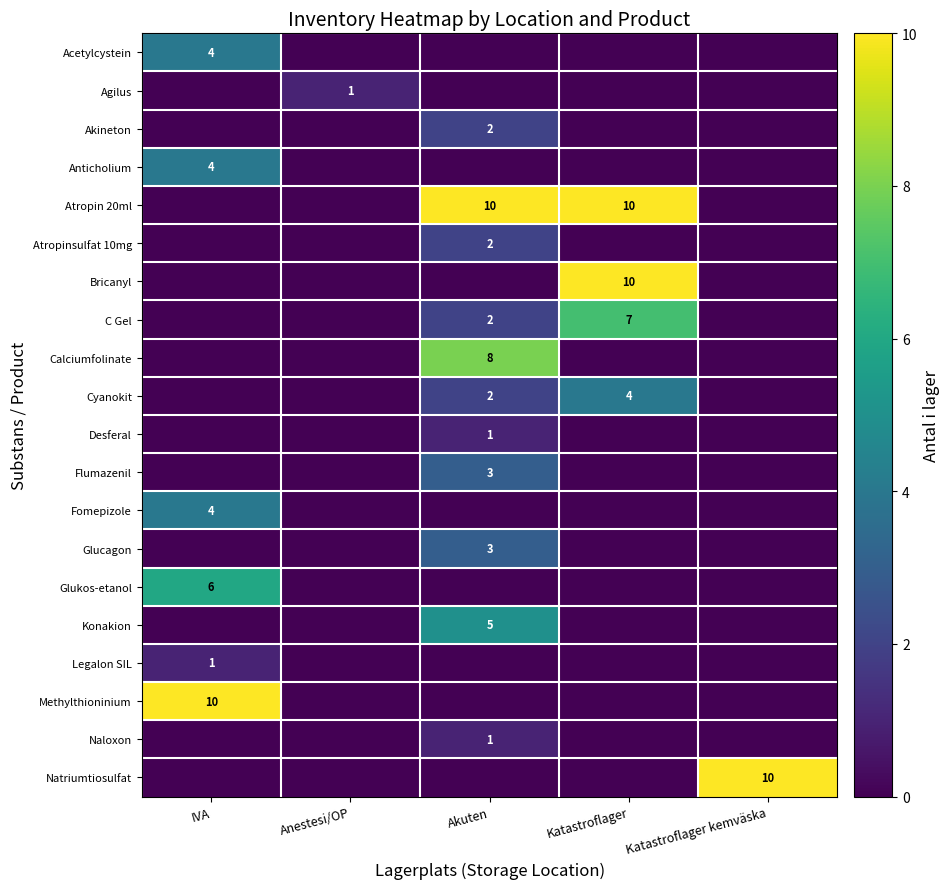

Is it true that Cyanokit equals 2 at Akuten?

True